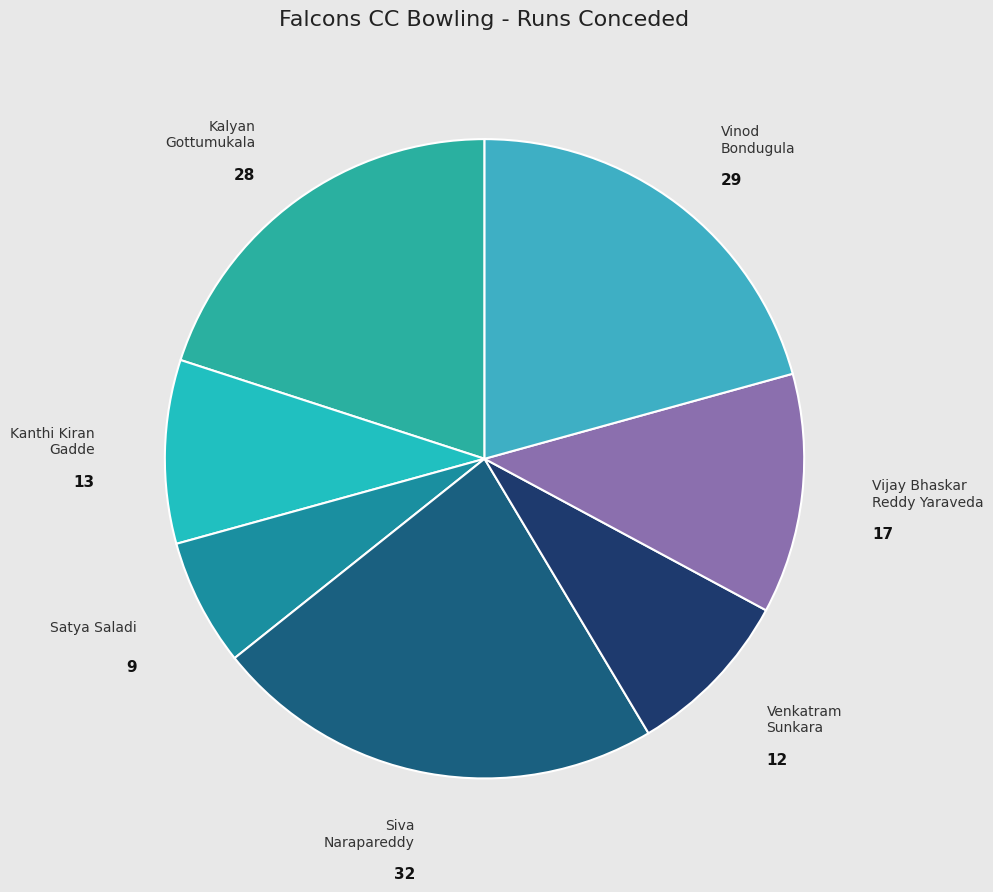

How many segments does this pie chart have?

7